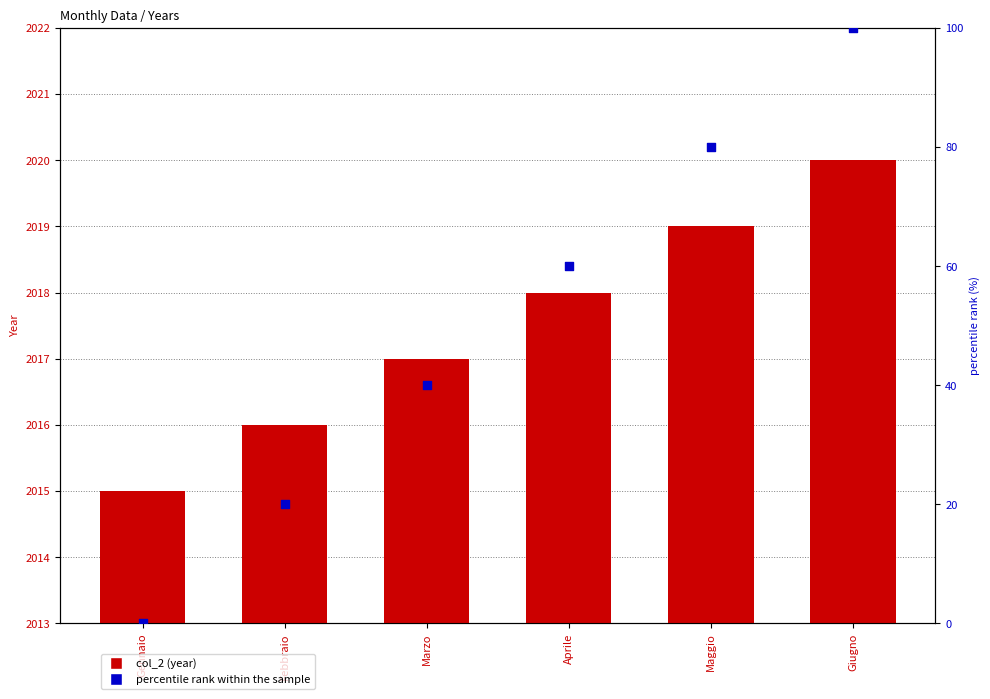

Which series contains the lowest Y value?

percentile rank within the sample